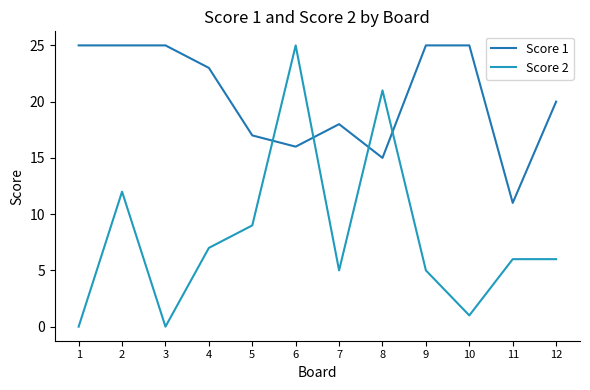

What is the difference between the second highest and minimum values in the Score 2 series?

21